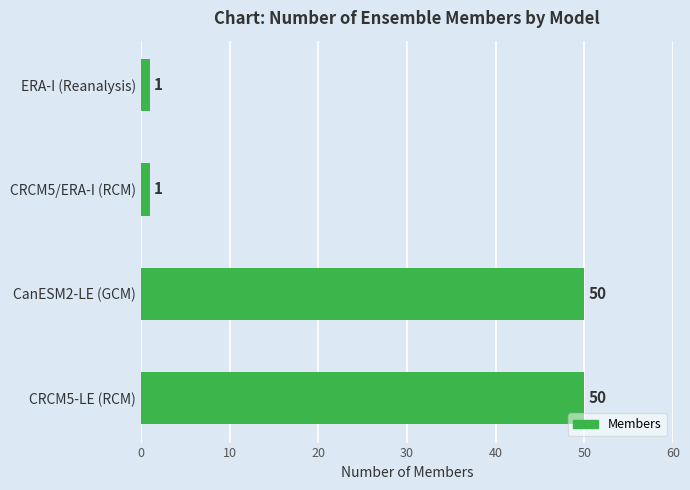

How many values are between 1 and 50?

4